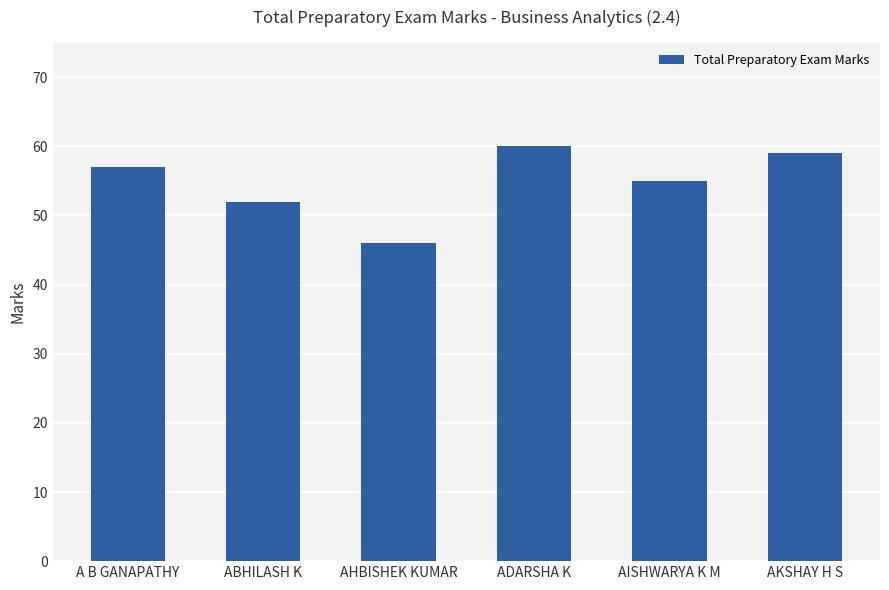

How many values are below 57?

3